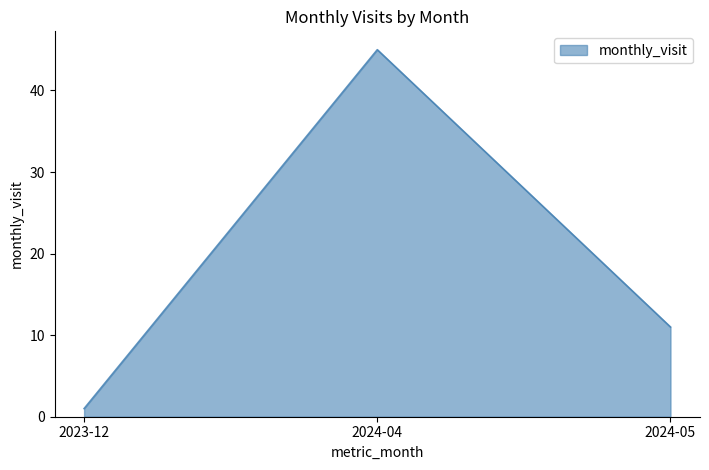

Approximately how many times larger is the value at 2023-12 compared to 2024-05?

0.1